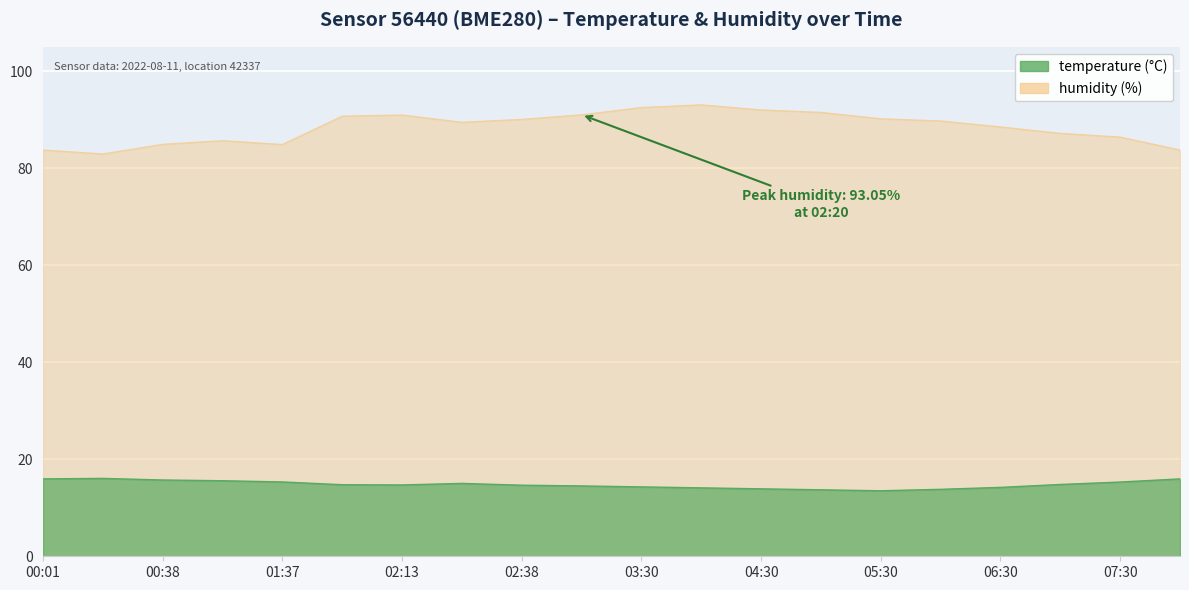

Where is the first local maximum for temperature?

00:15